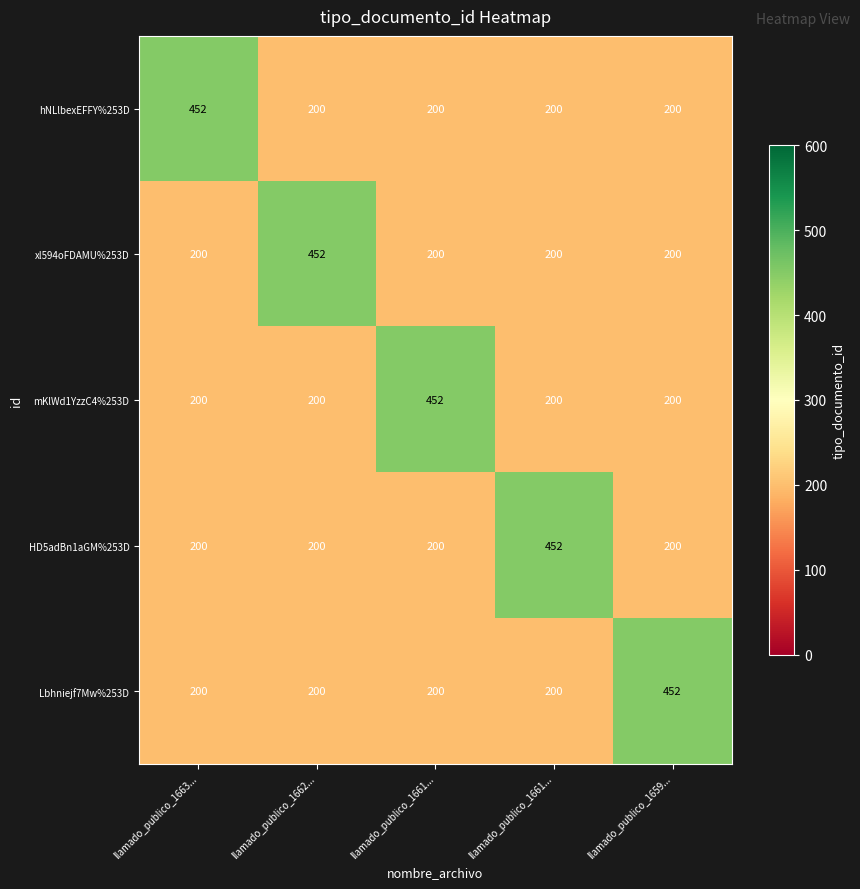

How many series are shown in this chart?

5